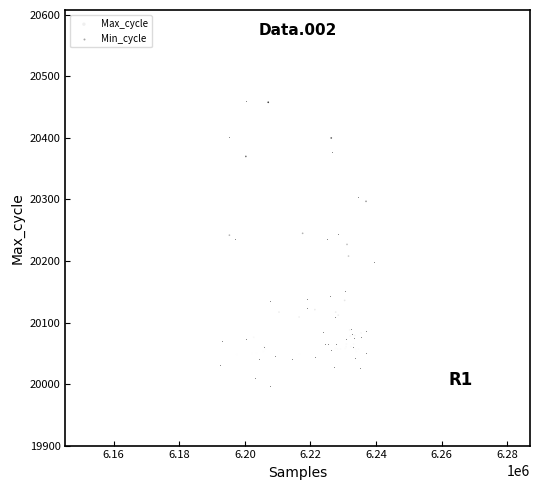

Which series reaches the minimum Y coordinate?

Min_cycle